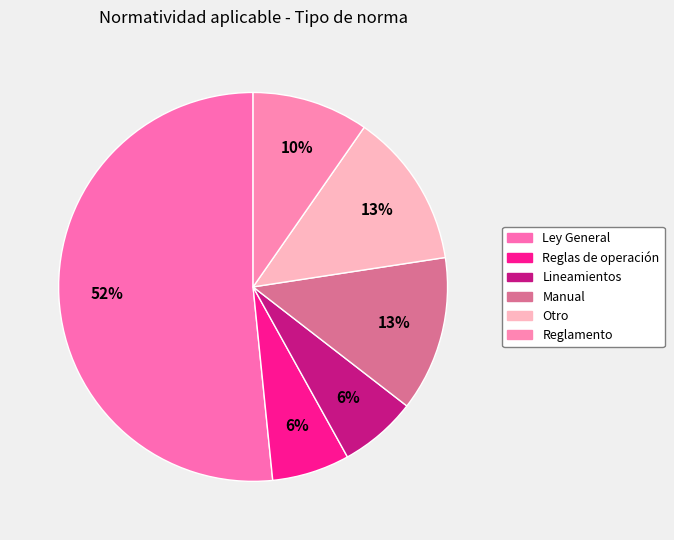

How many segments does this pie chart have?

6